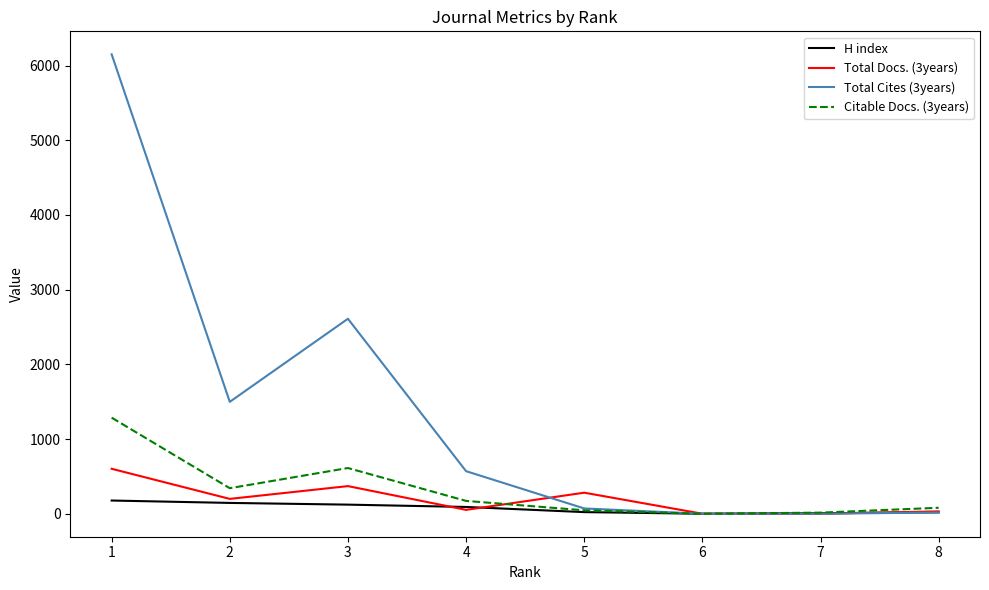

Where does the H index series first go above 91?

1